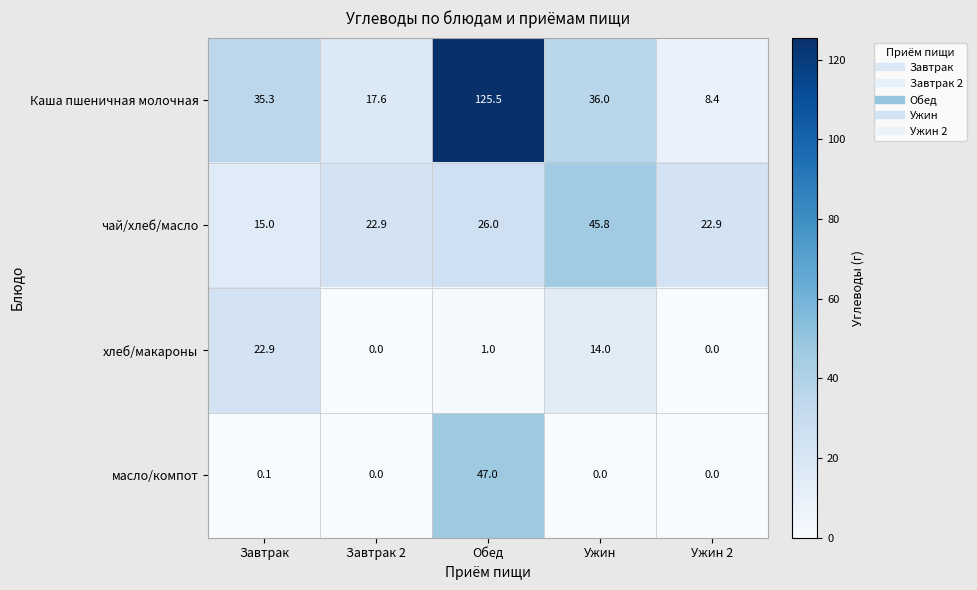

What is the greatest value displayed?

125.5